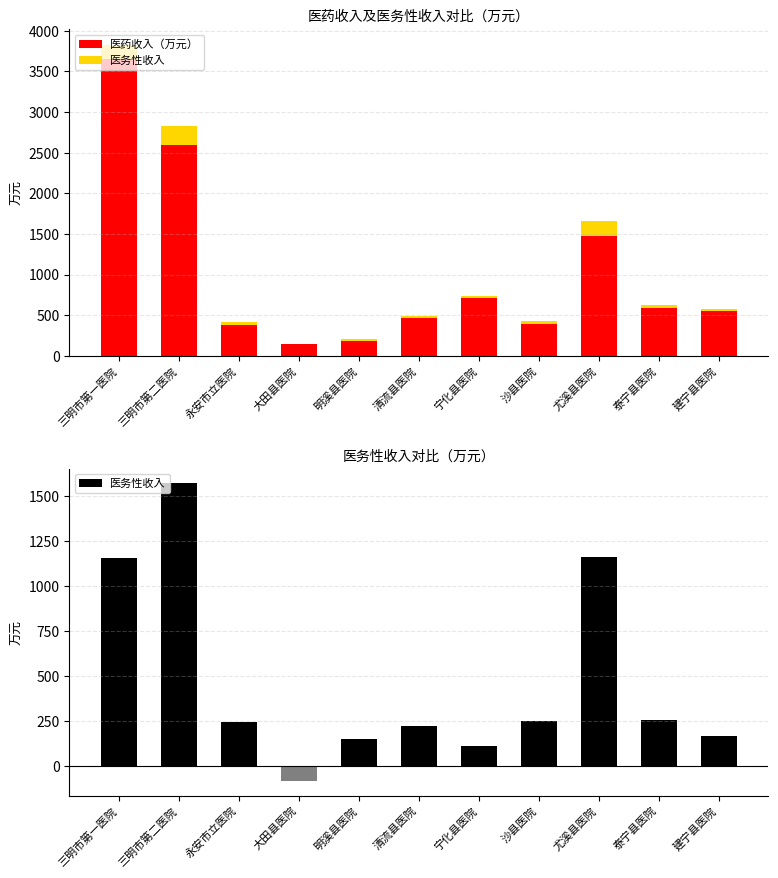

At which label does 医药收入（万元） reach its minimum?

大田县医院